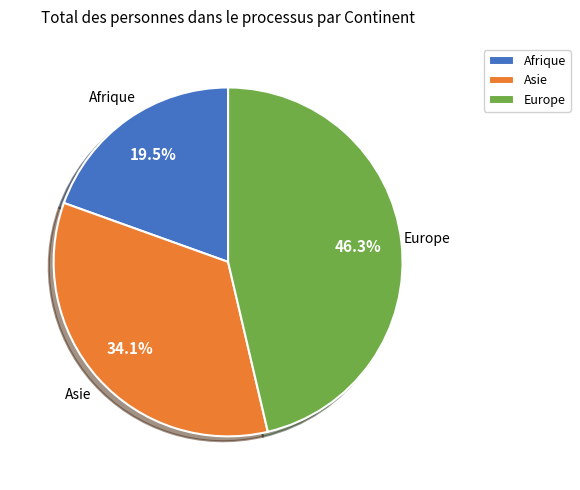

How much of the chart is everything except Europe?

53.7%